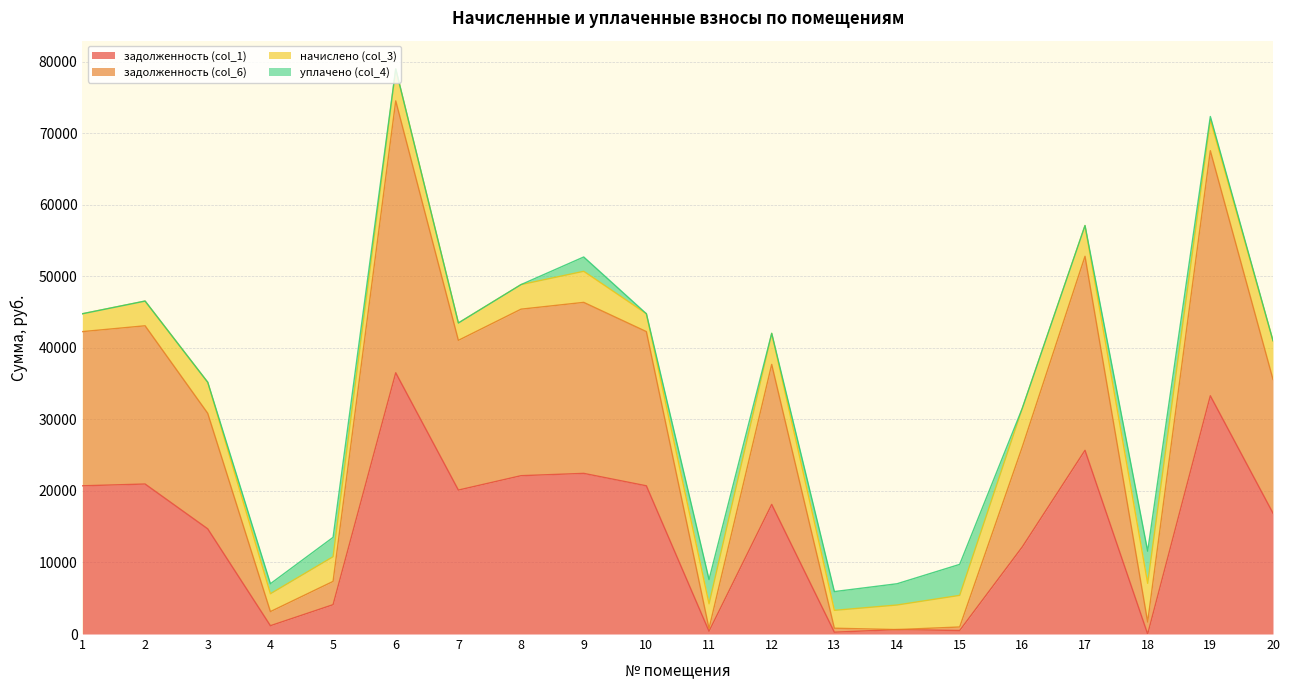

Which series has the largest total across all categories?

задолженность (col_6)